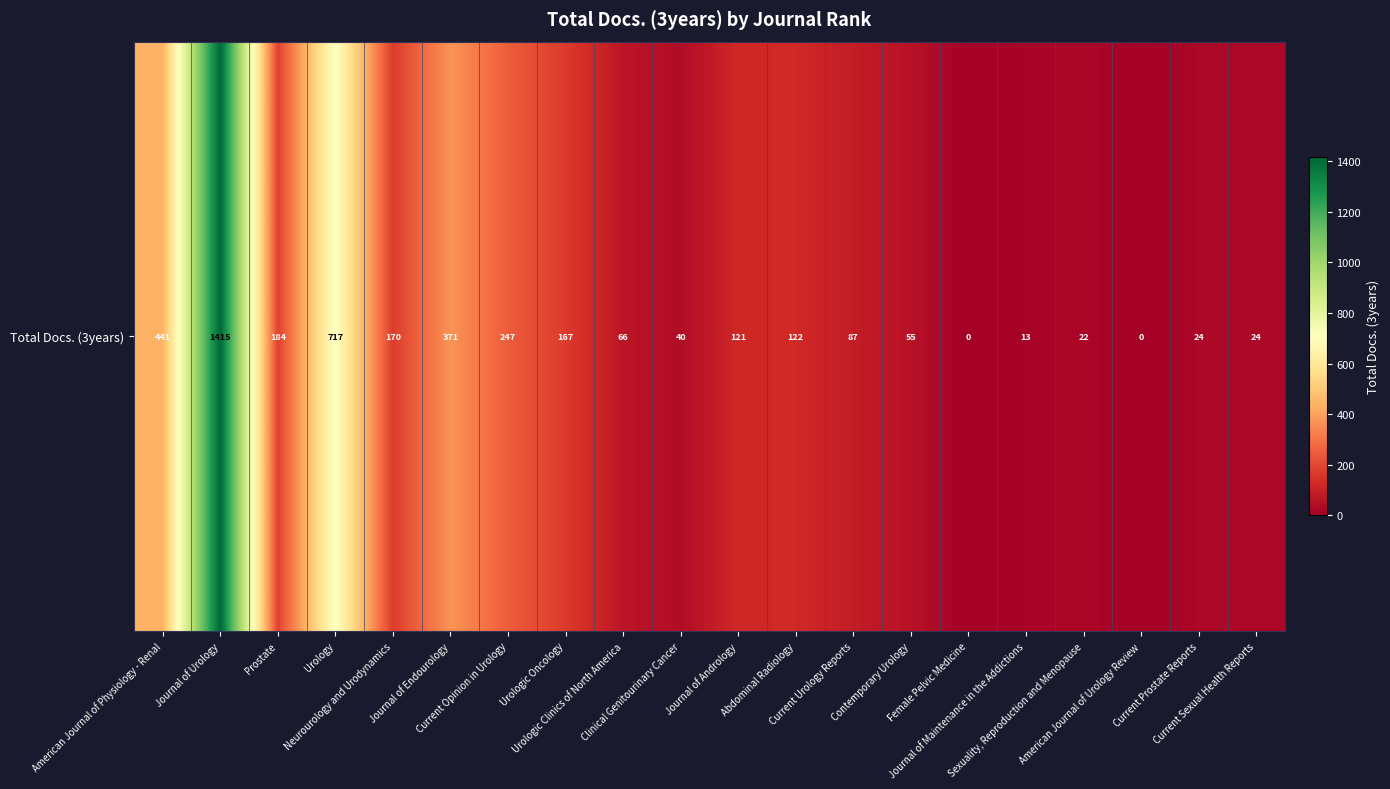

The chart shows a value of 121 at Journal of Andrology. True or false?

True